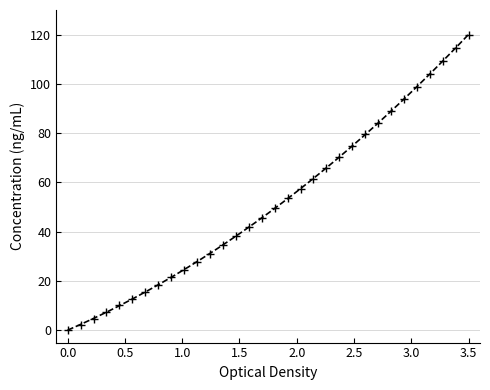

What is the range of Y values (max minus min)?

120.0